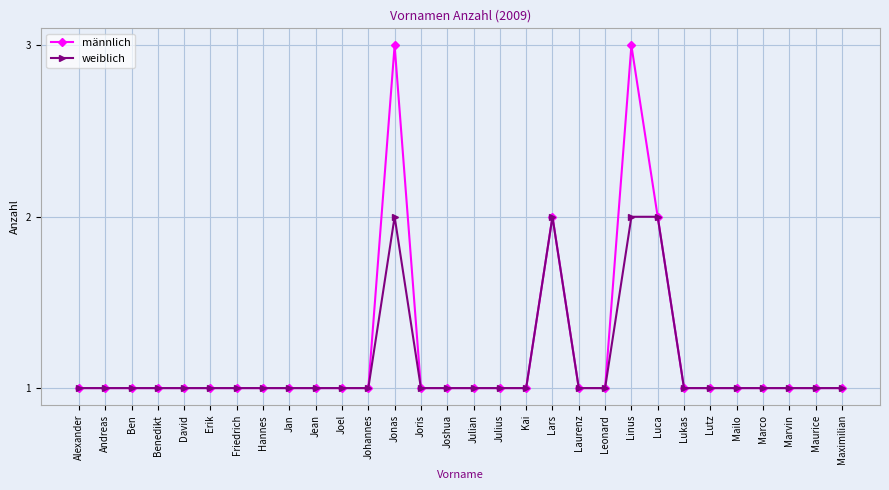

Rank the series by their maximum value, from lowest to highest.

weiblich, männlich